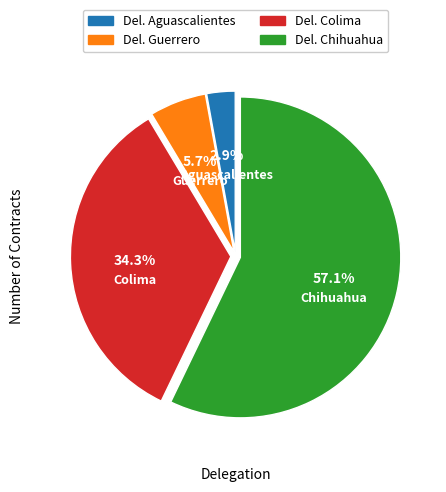

Does any single category account for the majority?

Yes